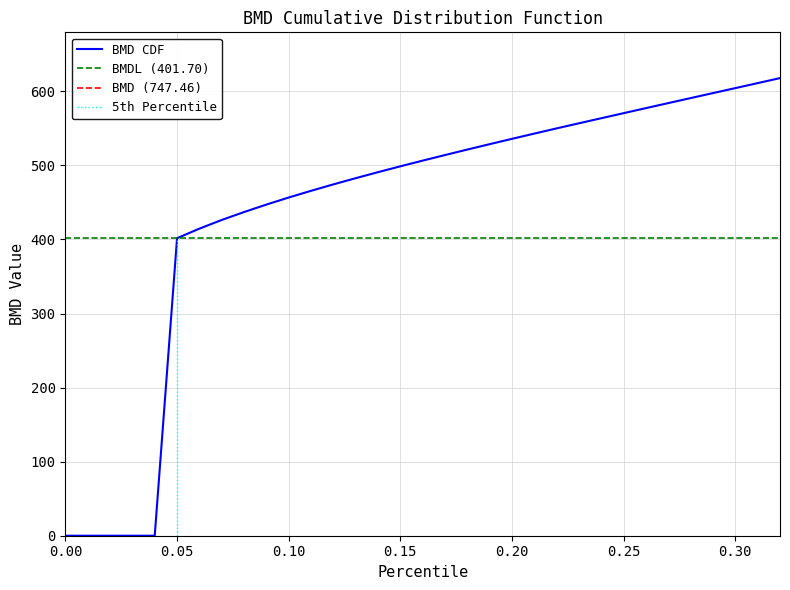

What is the minimum value for BMDL (401.70)?

401.7